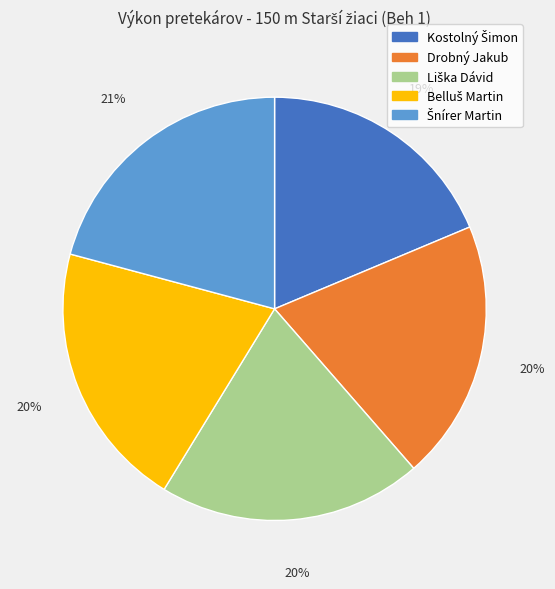

To the nearest percent, what is the difference between the largest and smallest slice percentages?

2%